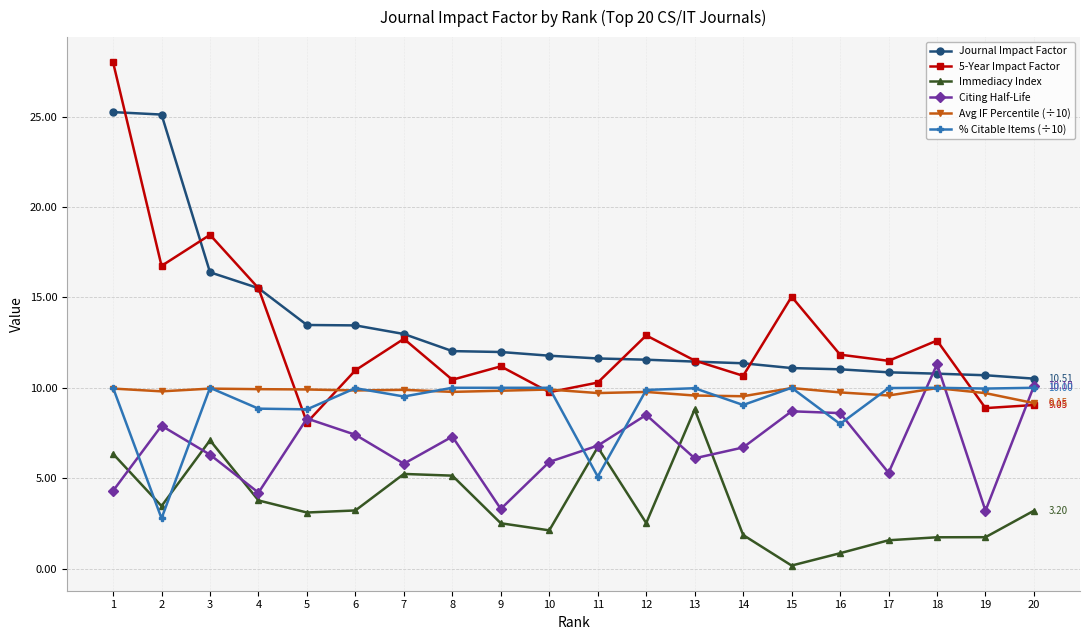

At which category is the sum across all series the highest?

1